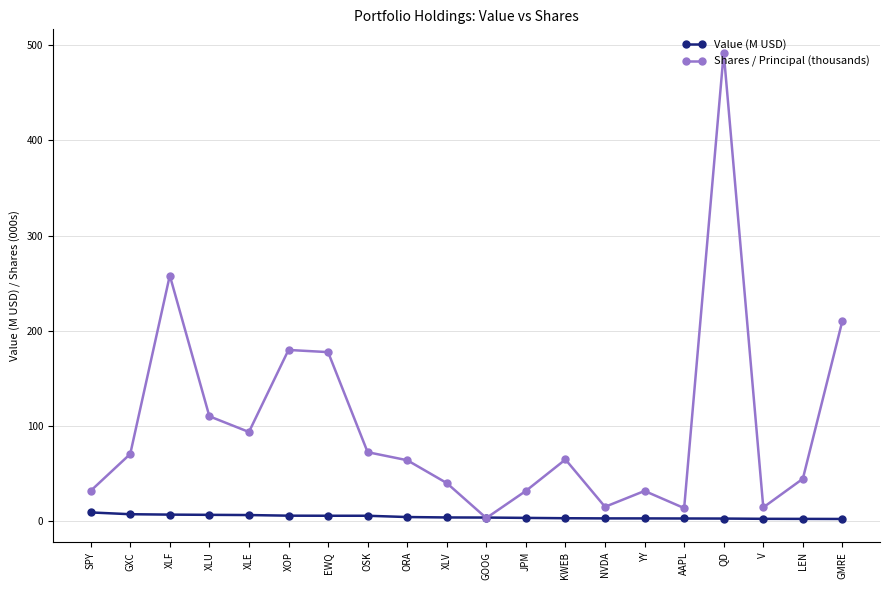

True or false: Shares / Principal (thousands) has more than 0 points higher than both neighbors.

True